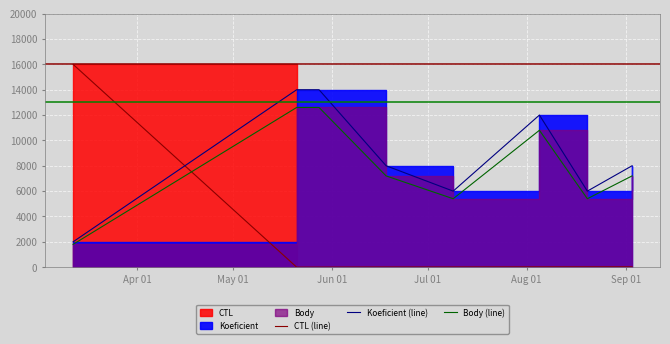

True or false: Body (line) has a value of 12600.0 at Jun 01.

True